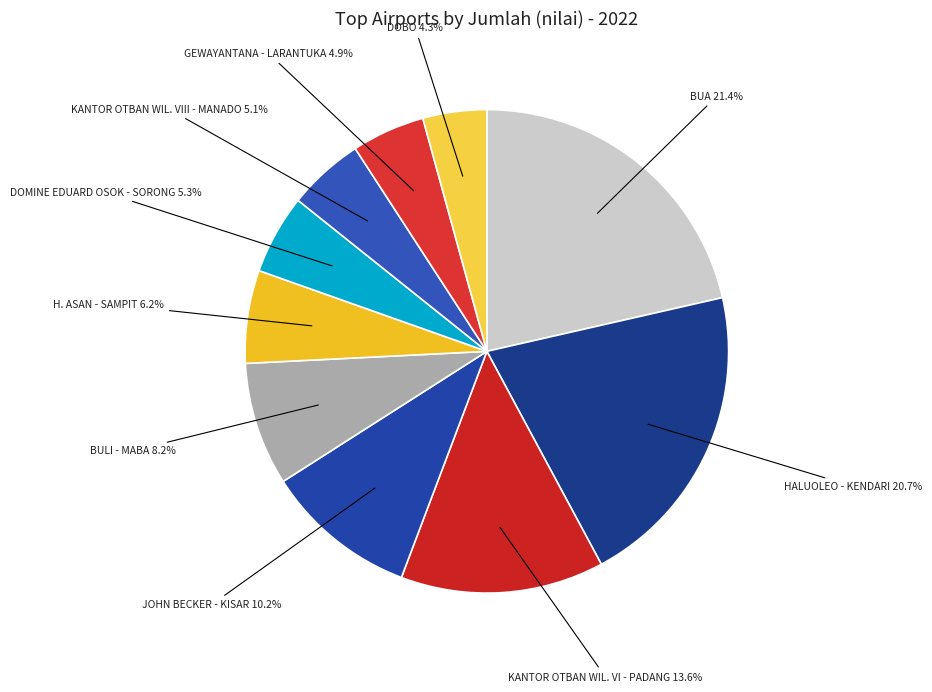

What is the ratio of the value at BULI - MABA to the value at GEWAYANTANA - LARANTUKA?

1.7